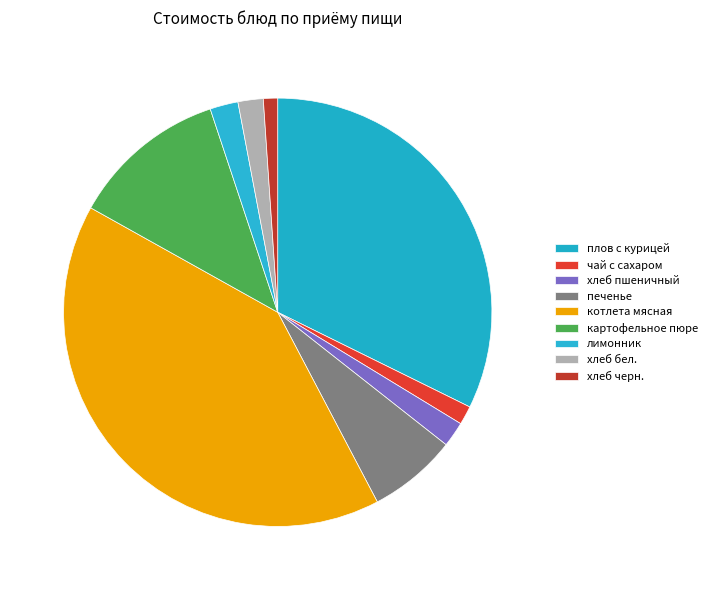

To the nearest percent, what is the difference between the largest and smallest slice percentages?

40%